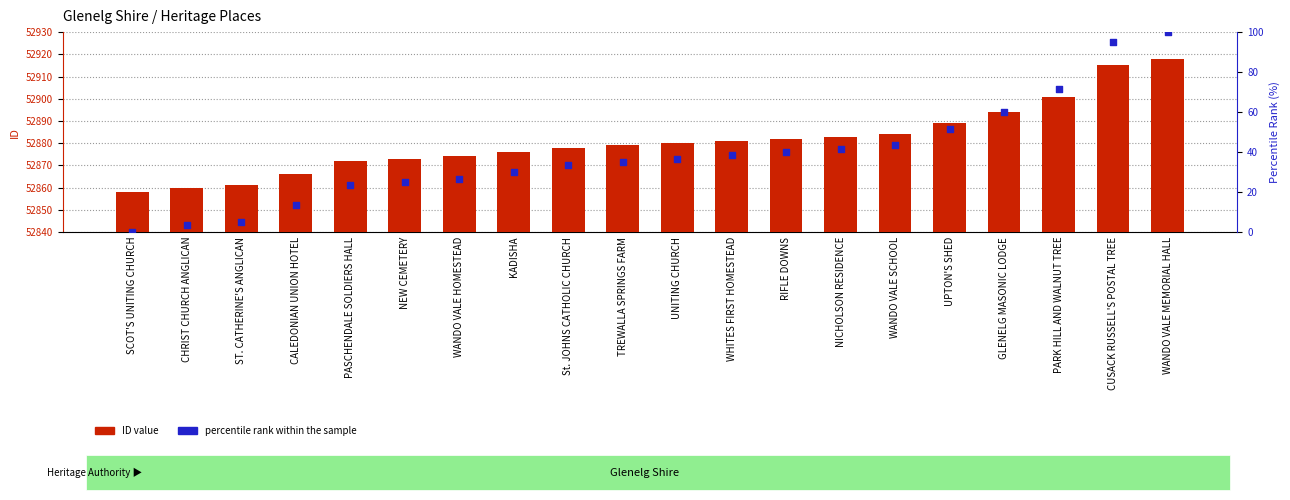

At how many categories does at least one series exceed 8175?

20